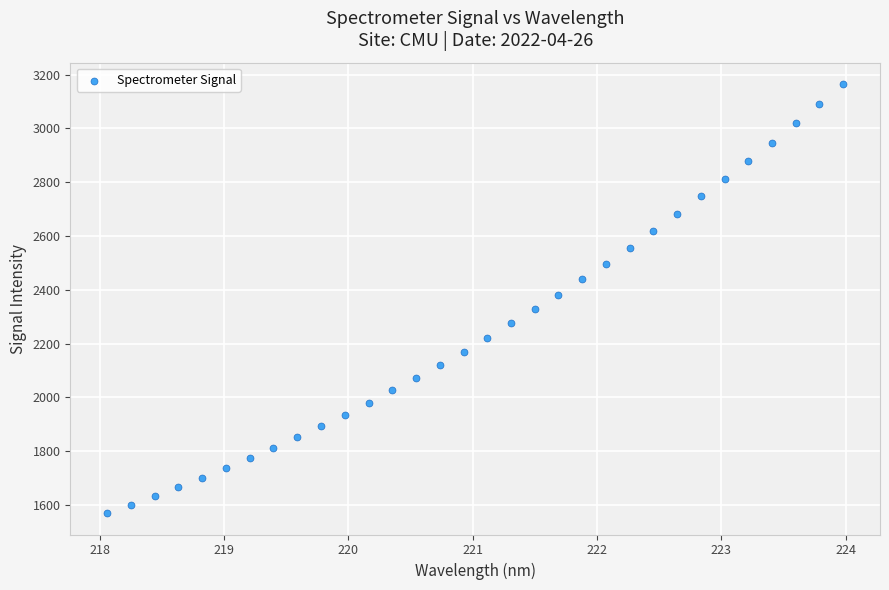

What is the range of X values (max minus min)?

5.9